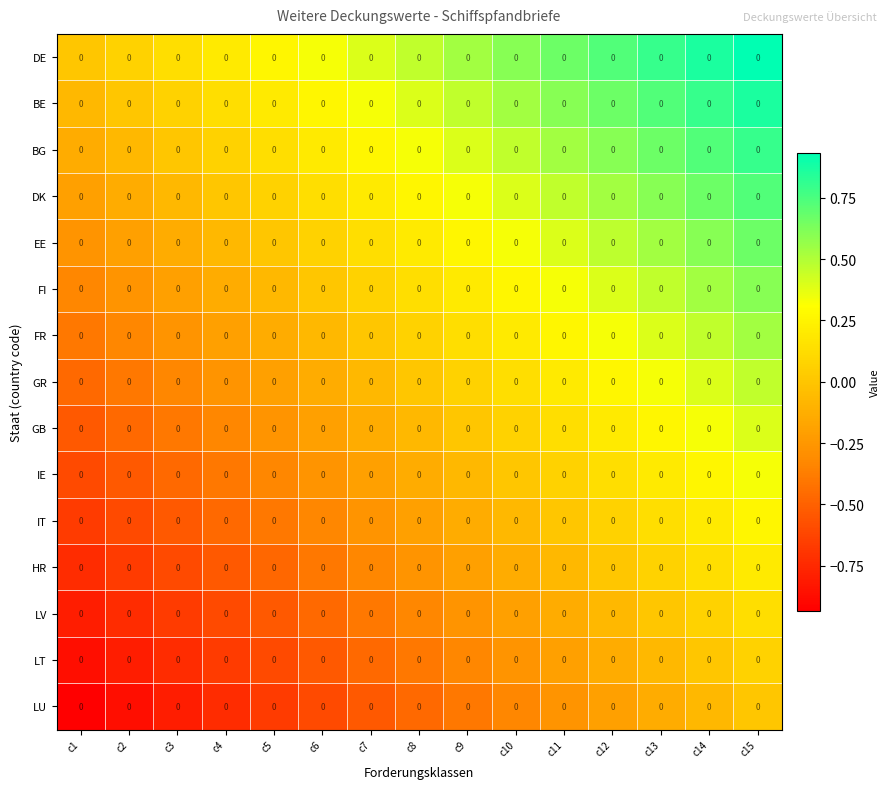

List the labels in order of FI value, smallest first.

c1, c2, c3, c4, c5, c6, c7, c8, c9, c10, c11, c12, c13, c14, c15